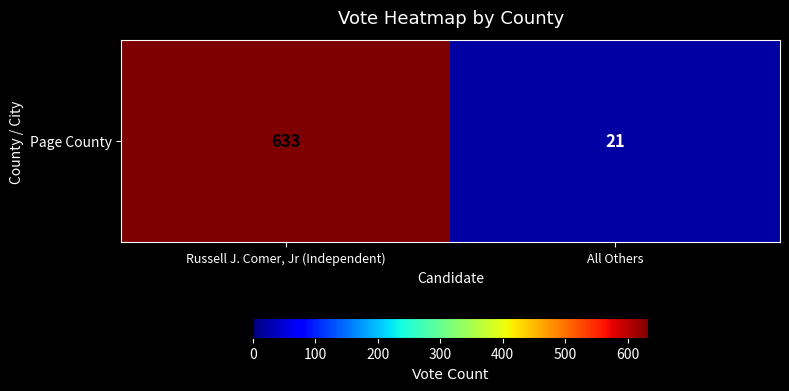

What is the change in value from Russell J. Comer, Jr (Independent) to All Others?

-612